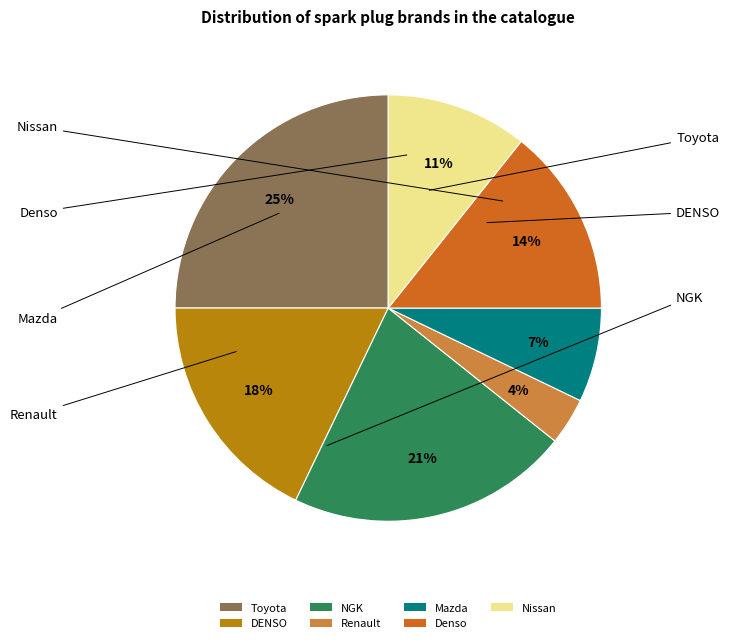

Which has a higher value, Toyota or NGK?

Toyota